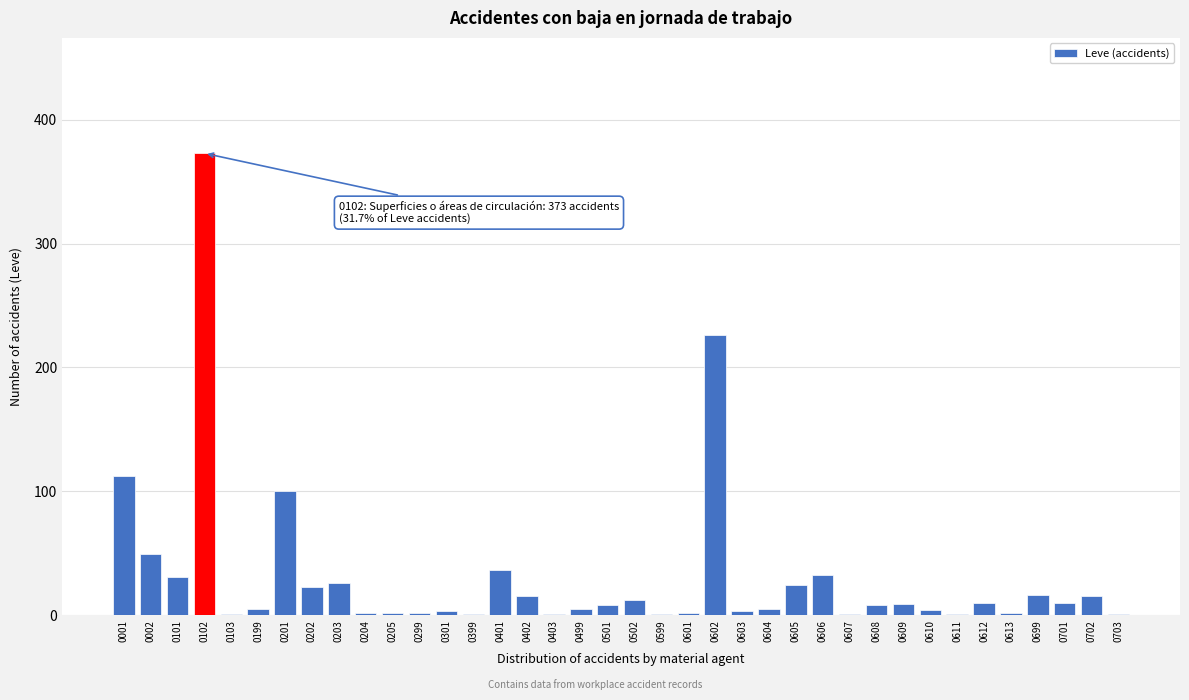

What is the change in value from 0002 to 0101?

-18